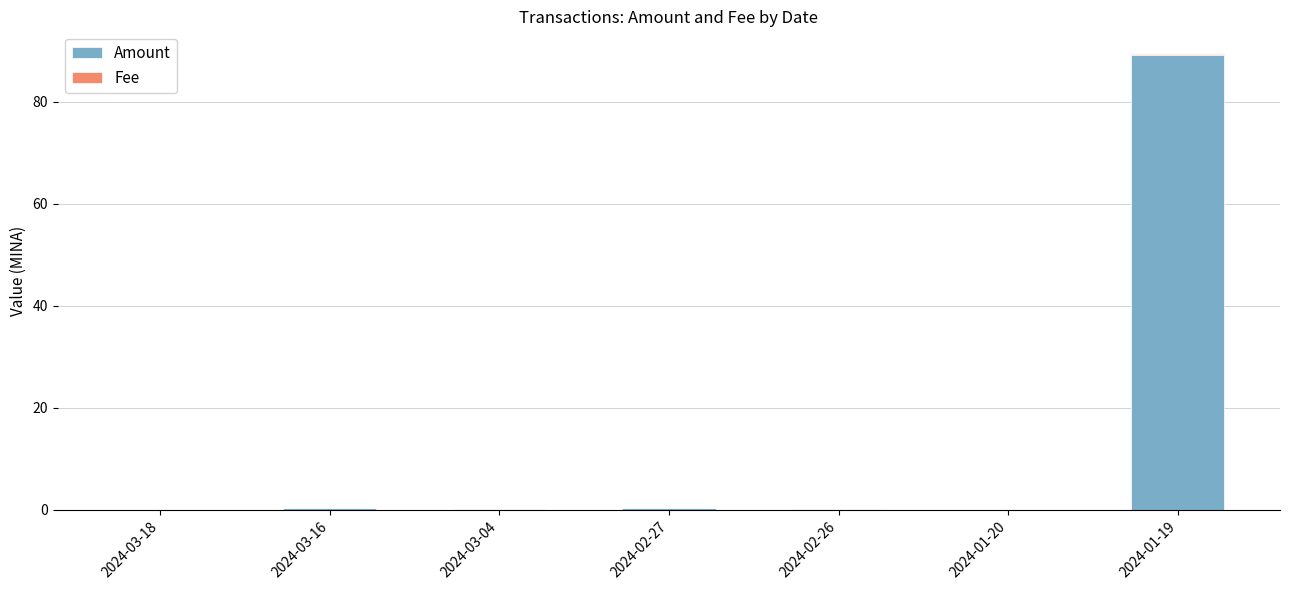

What is the highest value of the Amount series?

89.2